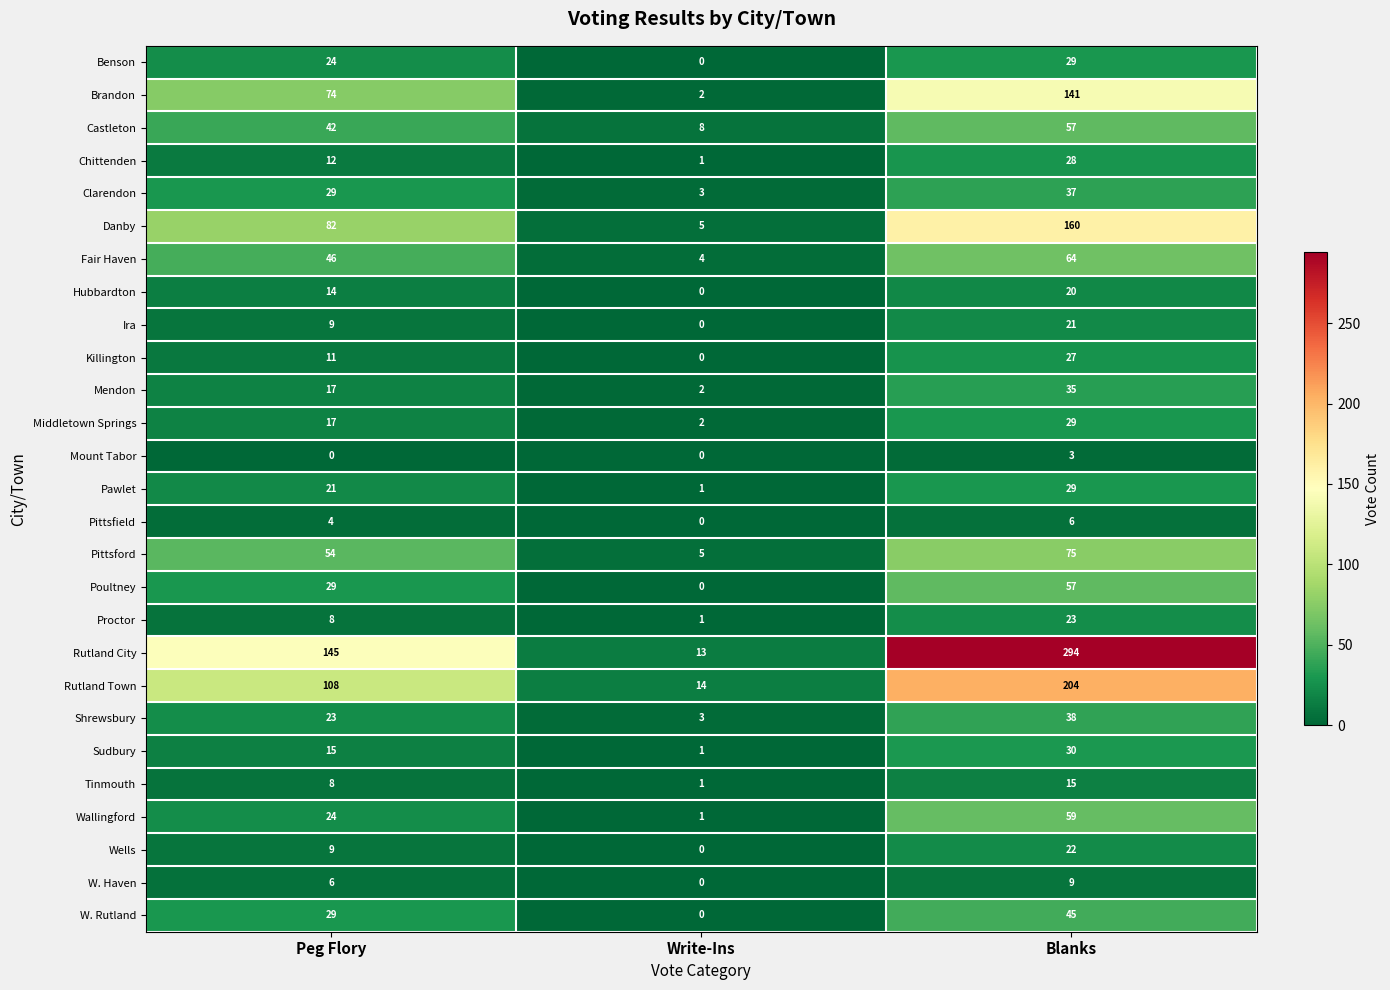

What is the difference between the maximum and minimum values in the Castleton series?

49